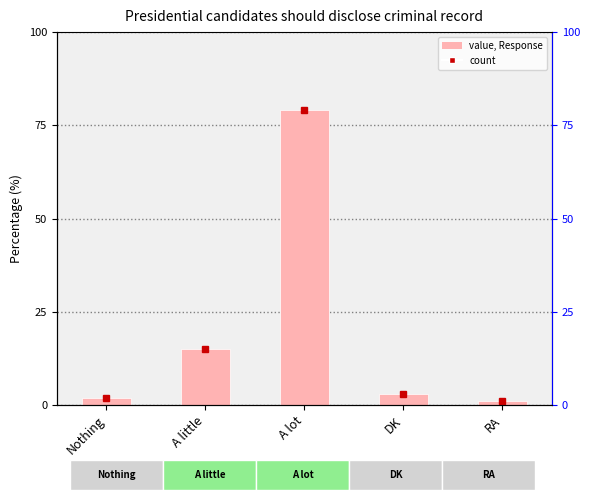

List the labels in order of value, largest first.

A lot, A little, DK, Nothing, RA